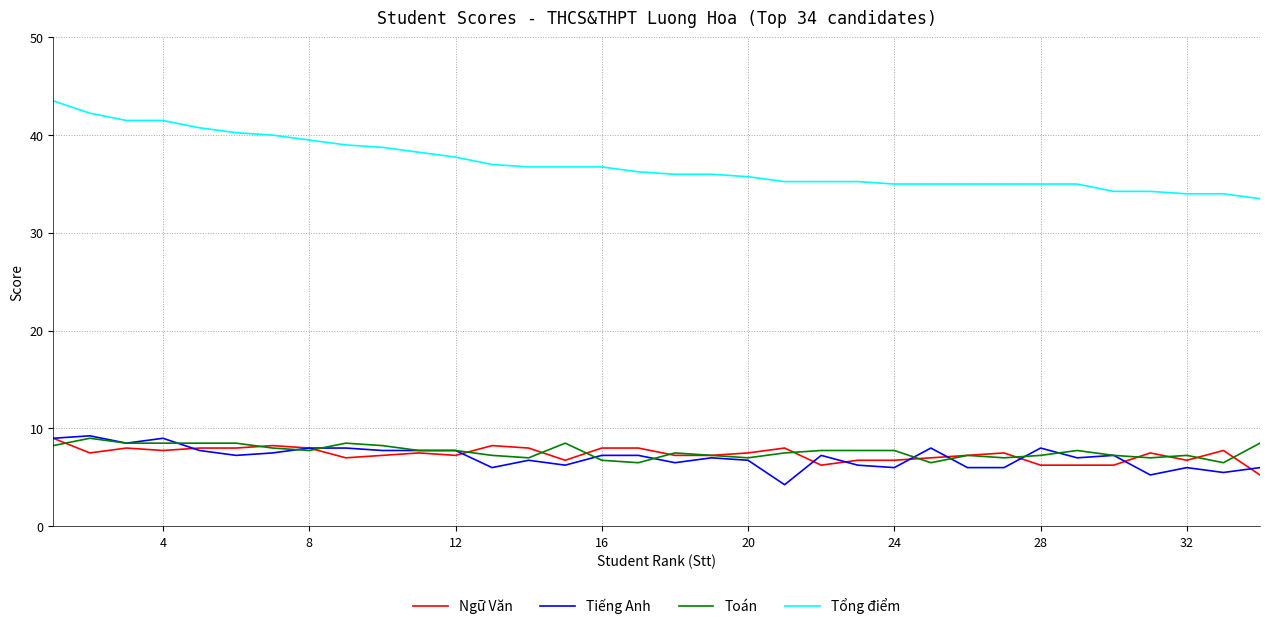

True or false: Ngữ Văn and Tổng điểm cross at least once.

False